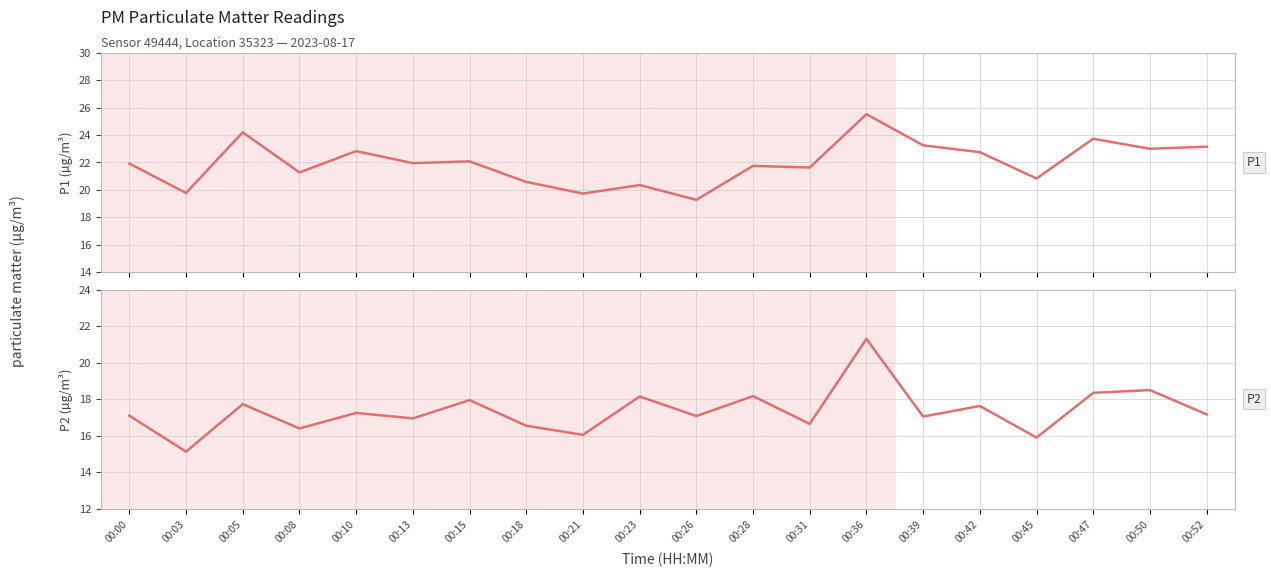

How many categories are shown in the chart?

20